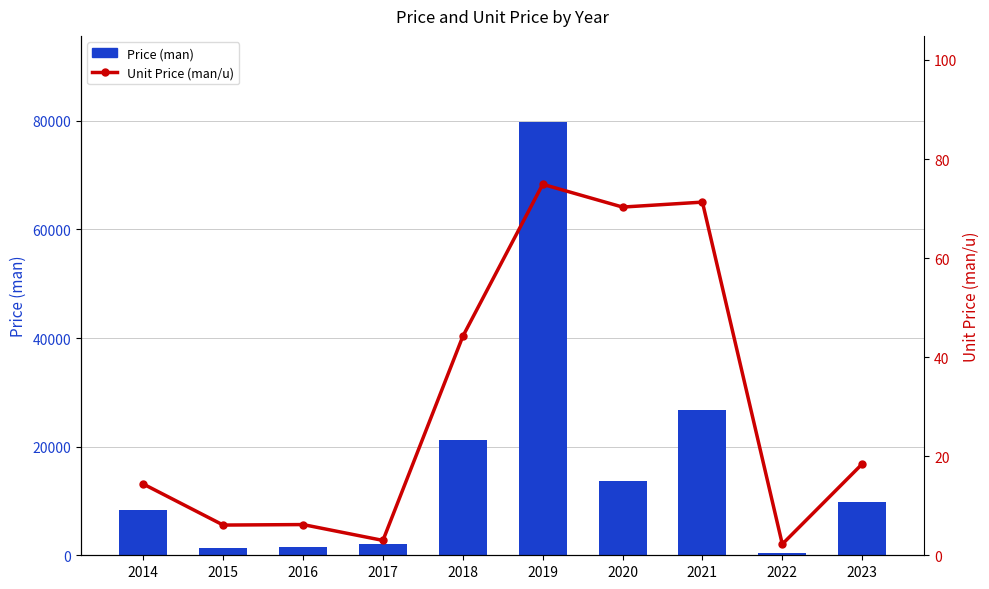

Which series has the largest total across all categories?

Price (man)